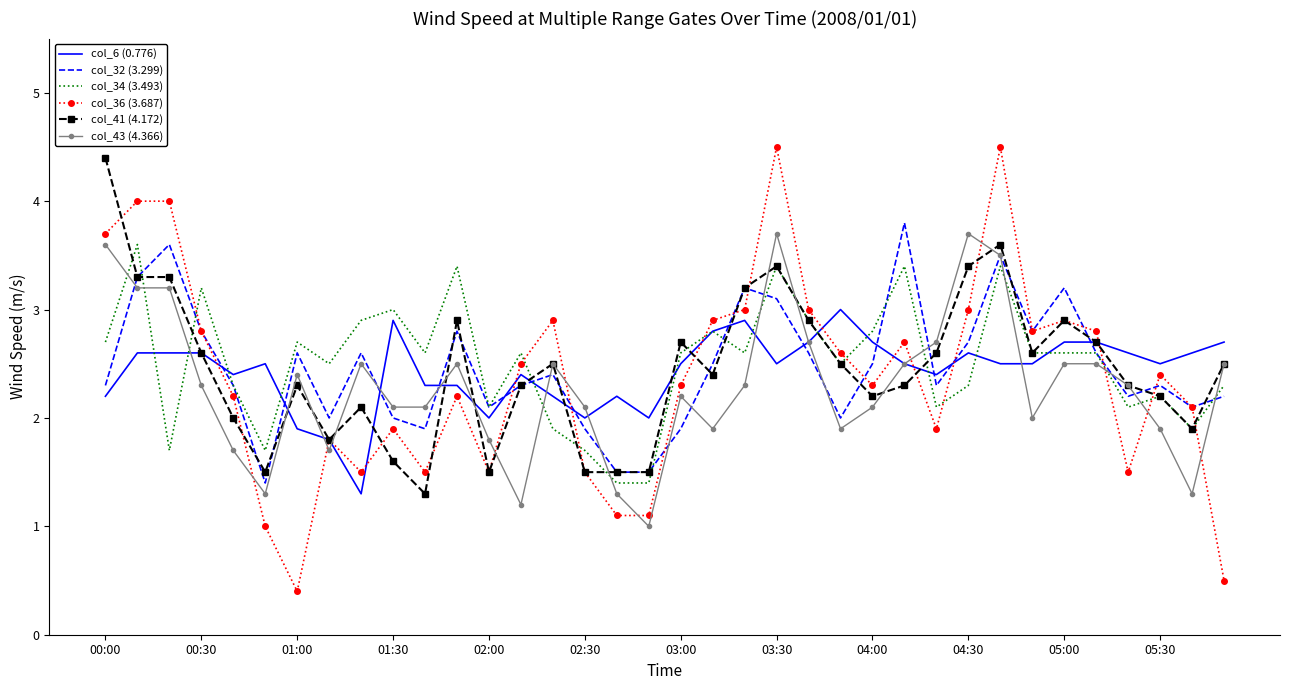

What is the lowest value of the col_36 (3.687) series?

0.4